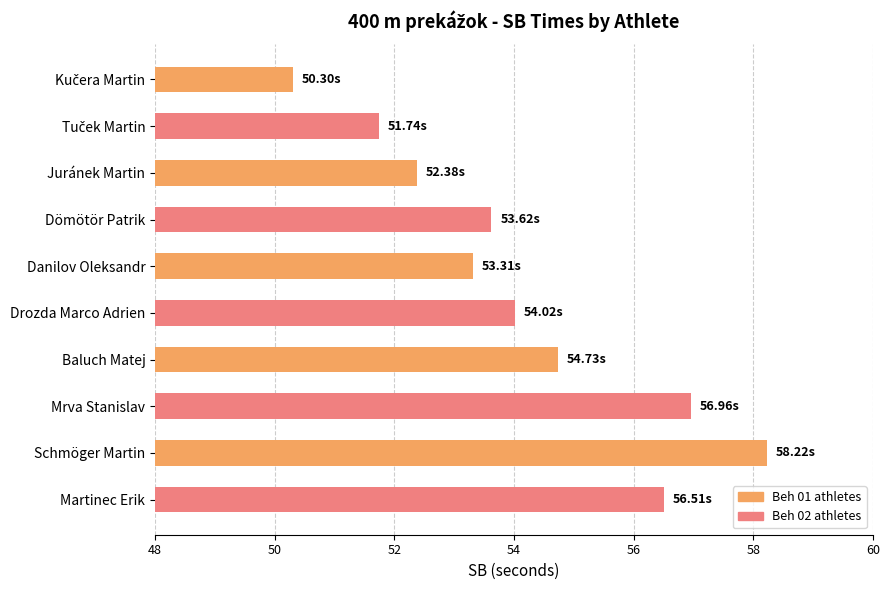

How many bars are there in total?

10